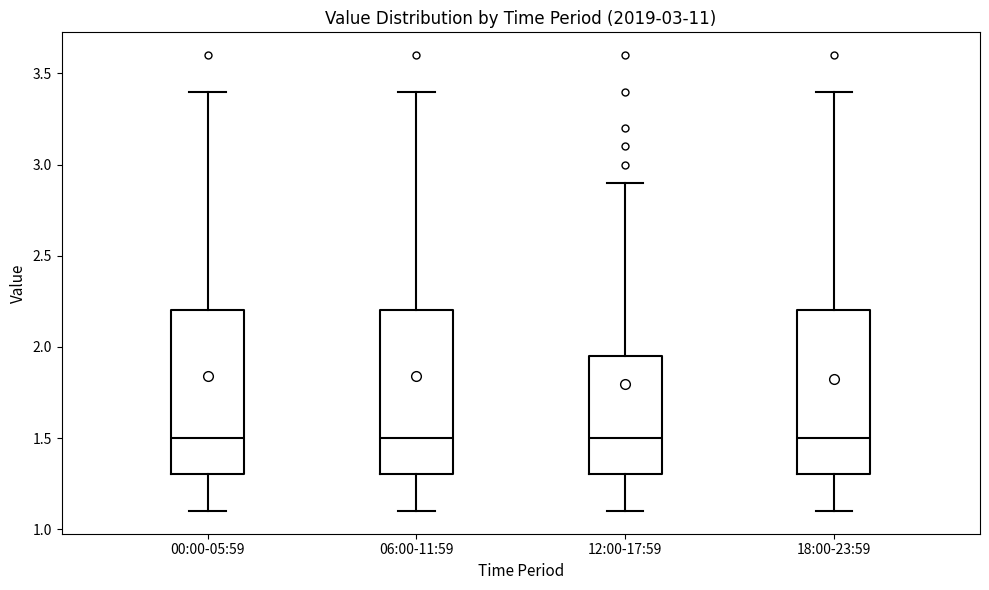

Reading left to right, transcribe this box plot: for each box, give where its median line is, the range the box spans, and where its two whiskers end, as read against the y-axis. The values are not printed on the chart, so give them approximately, as read against the axis.

00:00-05:59: median 1.50, box 1.30 to 2.20, whiskers 1.10 to 3.40
06:00-11:59: median 1.50, box 1.30 to 2.20, whiskers 1.10 to 3.40
12:00-17:59: median 1.50, box 1.30 to 1.95, whiskers 1.10 to 2.90
18:00-23:59: median 1.50, box 1.30 to 2.20, whiskers 1.10 to 3.40